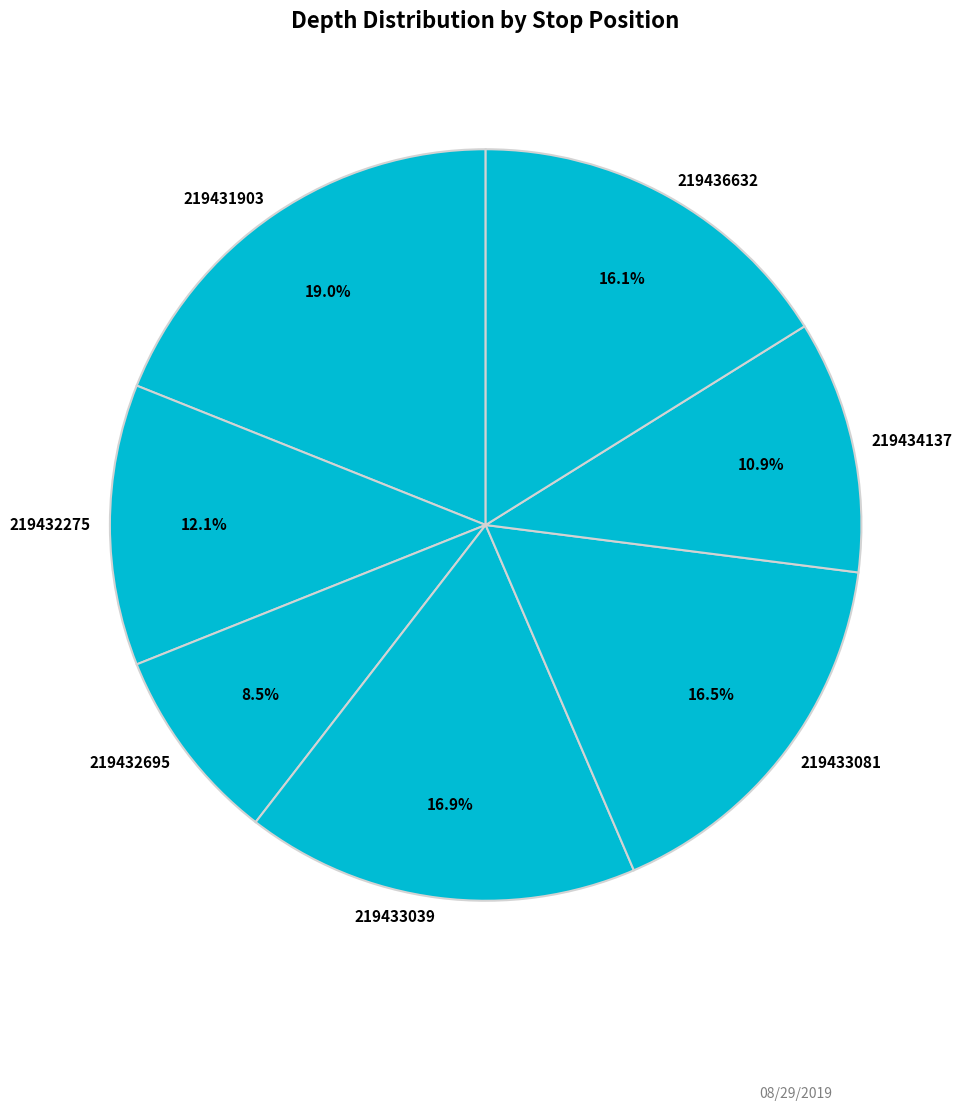

To the nearest percent, what is the difference between the largest and smallest slice percentages?

10%